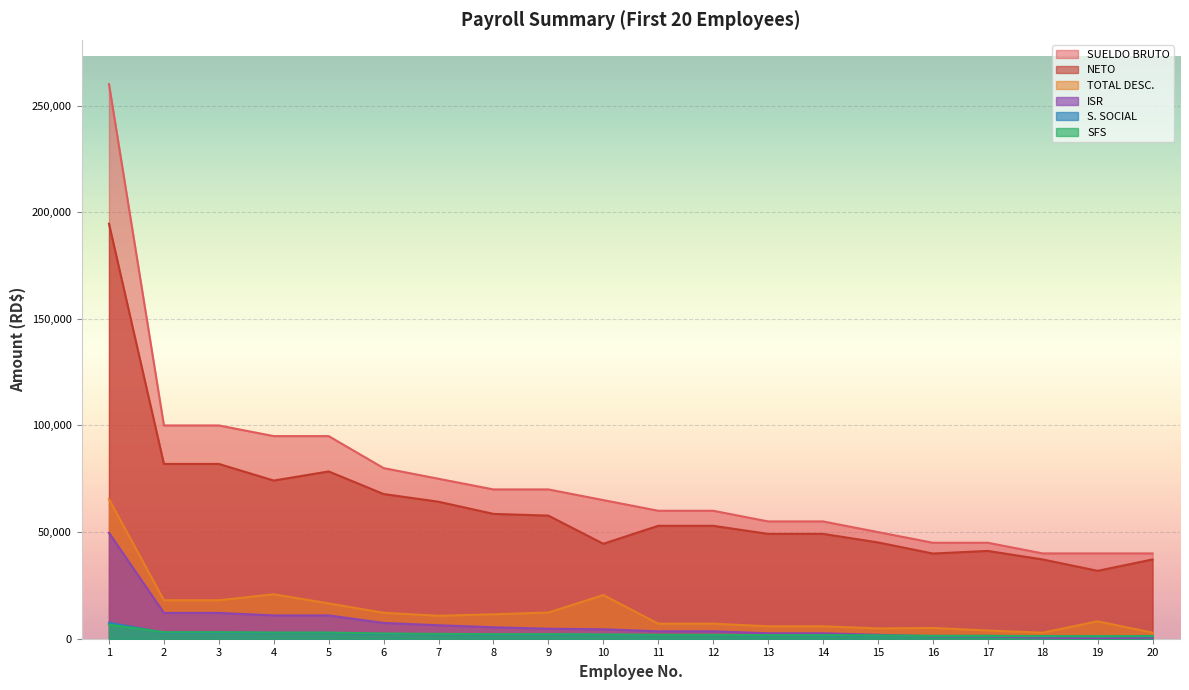

Which series has the largest total across all categories?

SUELDO BRUTO